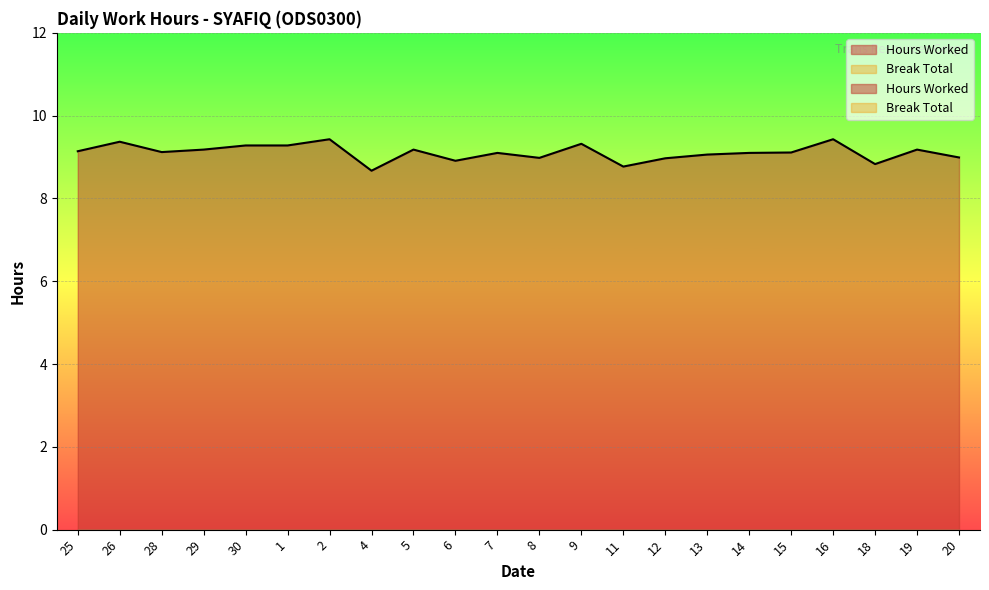

What is the maximum value shown in the chart?

9.4